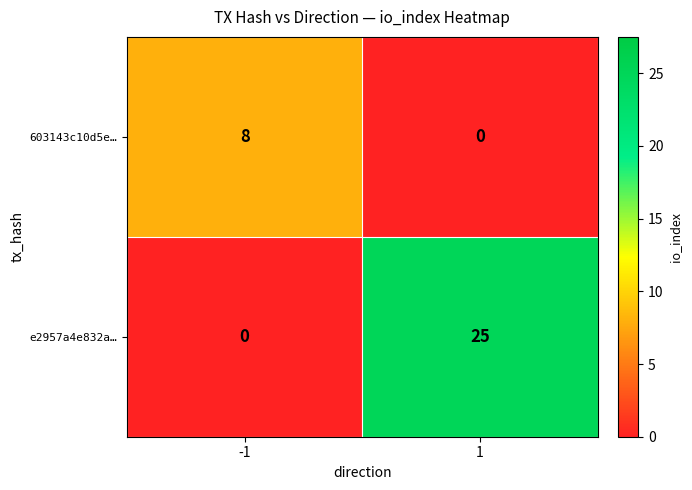

True or false: e2957a4e832a… has a value of -13 at -1.

False